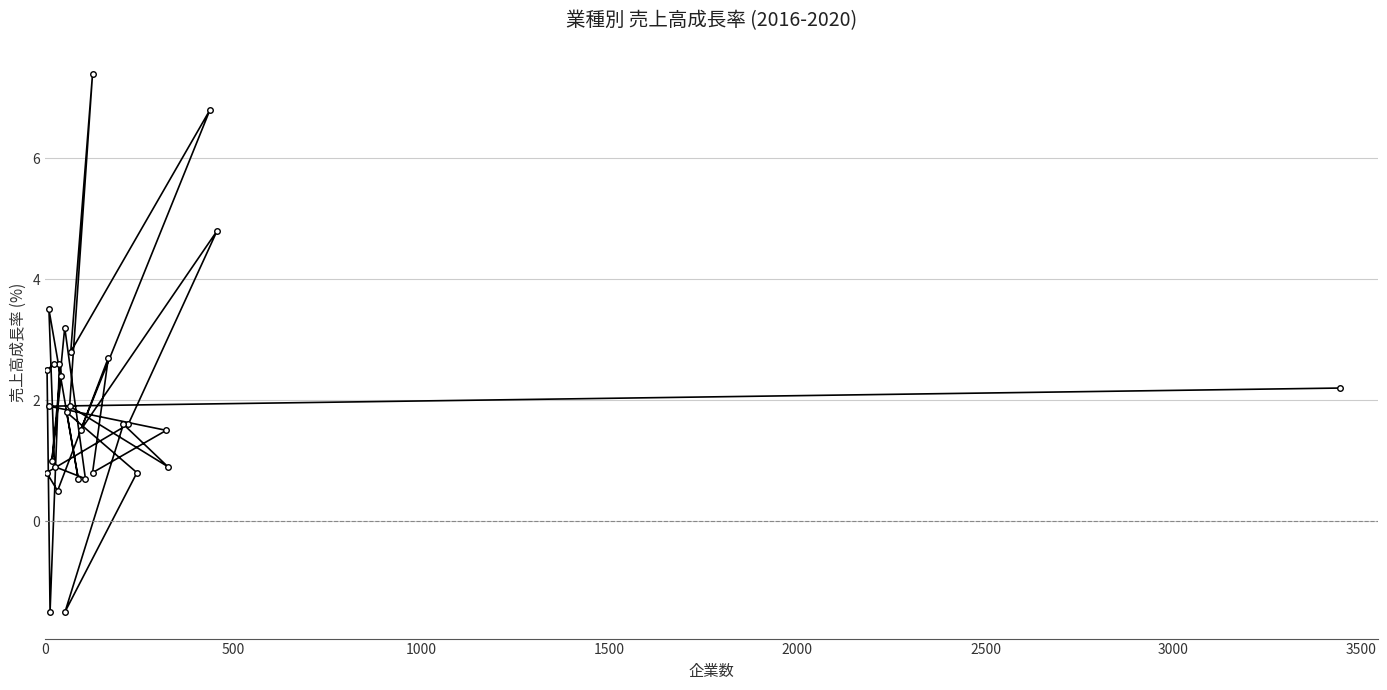

What position from the left is 化学?

16